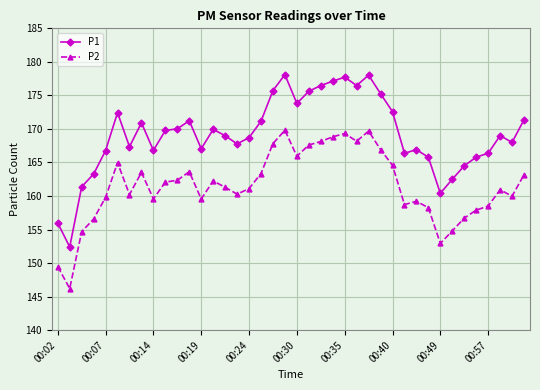

What is the value of the P2 point at the 19th from the left?

167.8